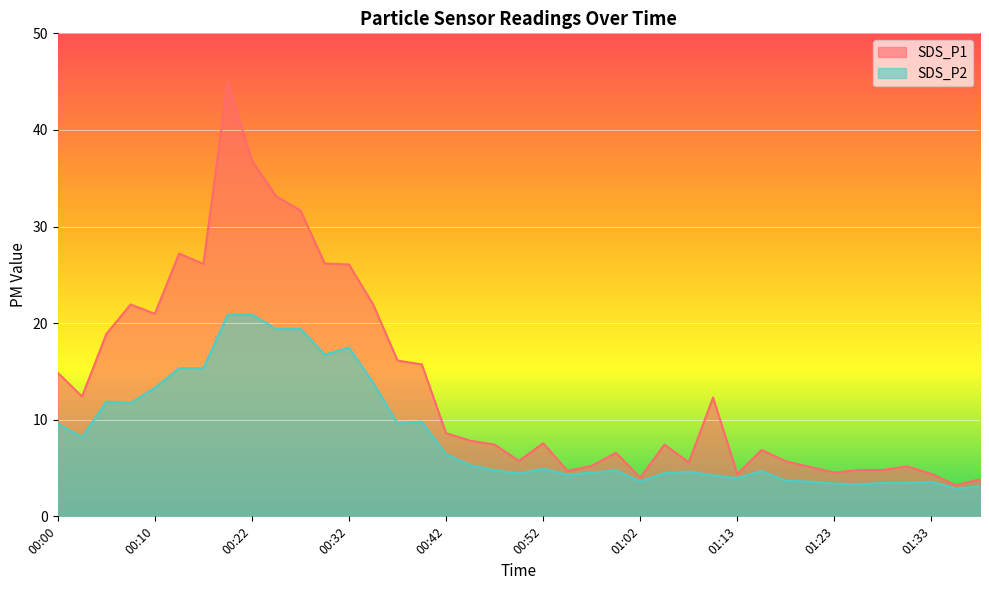

What value does the SDS_P2 series have at 00:47?

4.8